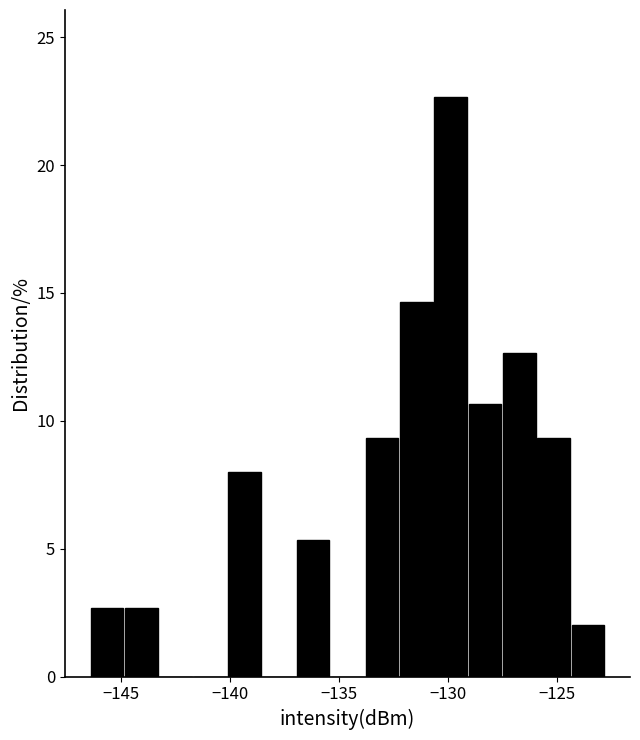

Around what value on the x-axis is the tallest bar? Give the approximate position of its centre, as read against the axis.

-130.0